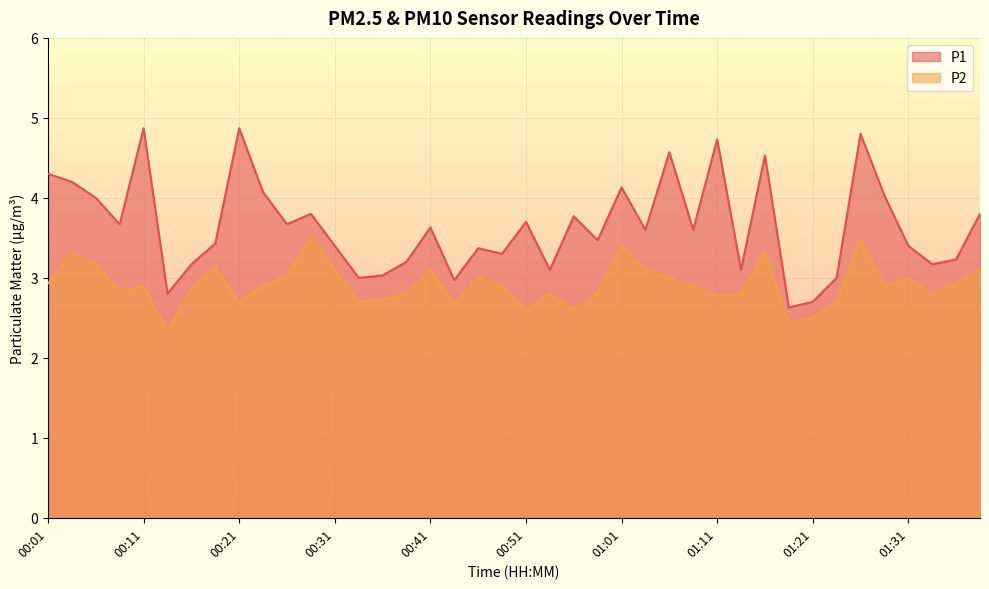

Rank the series by their average value, from lowest to highest.

P2, P1